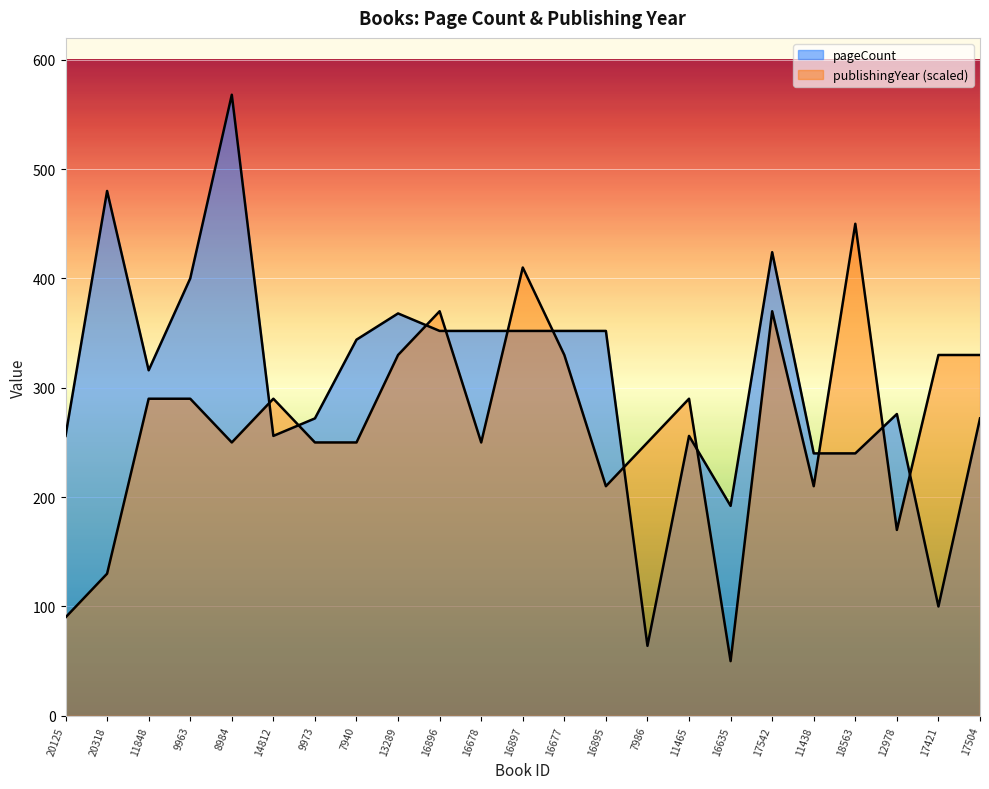

In publishingYear, how many points are lower than both neighbors (excluding endpoints)?

6